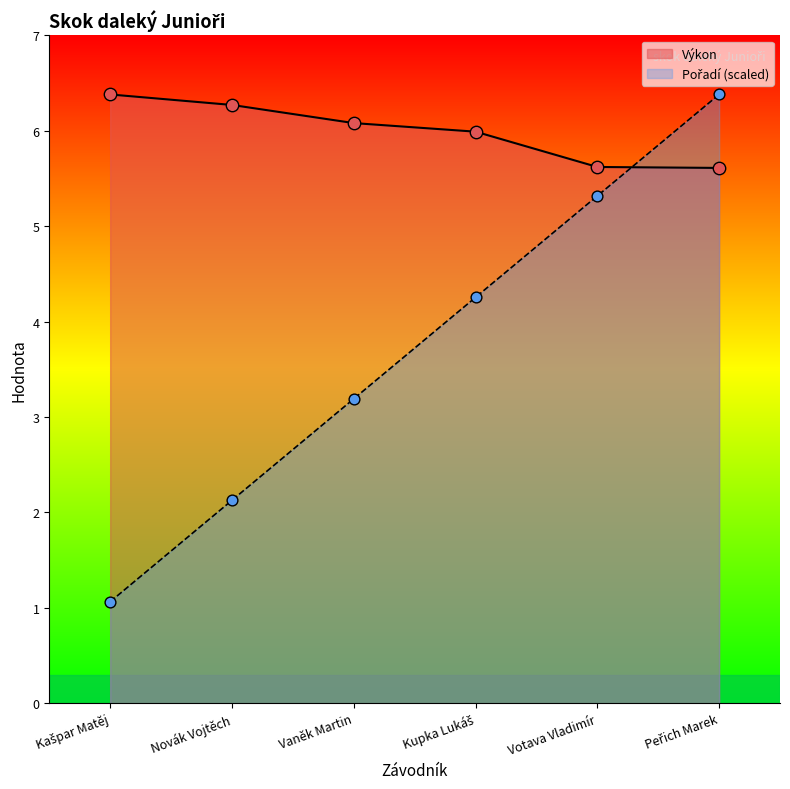

Is the value of Výkon at Peřich Marek greater than the value of Pořadí at Novák Vojtěch?

Yes